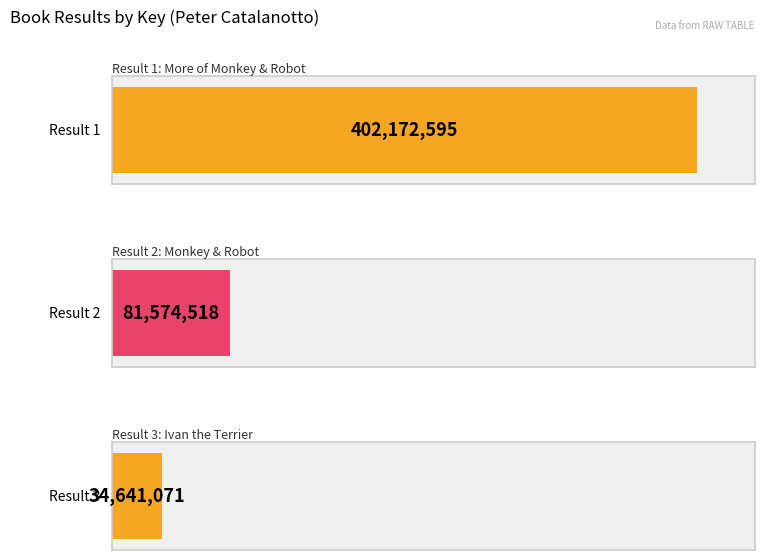

The value at 1 is 402172595. True or false?

True